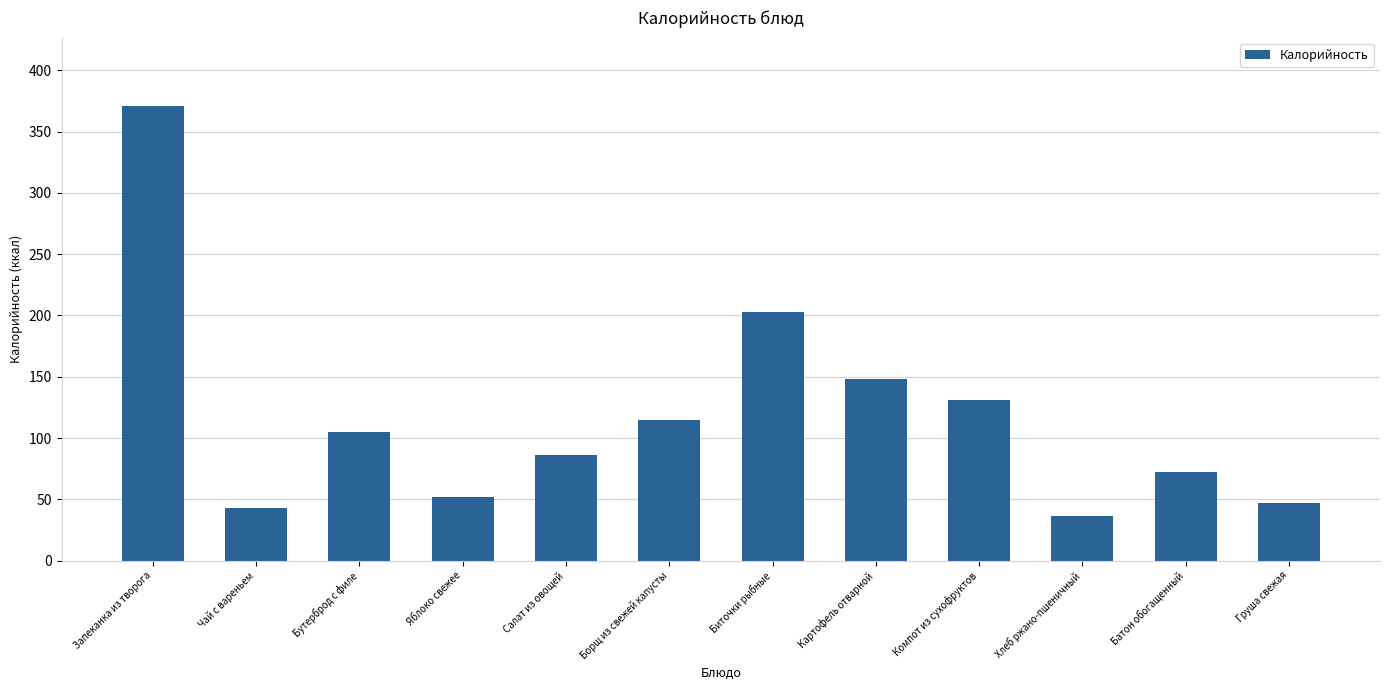

Approximately how many times larger is the value at Запеканка из творога compared to Борщ из свежей капусты?

3.2